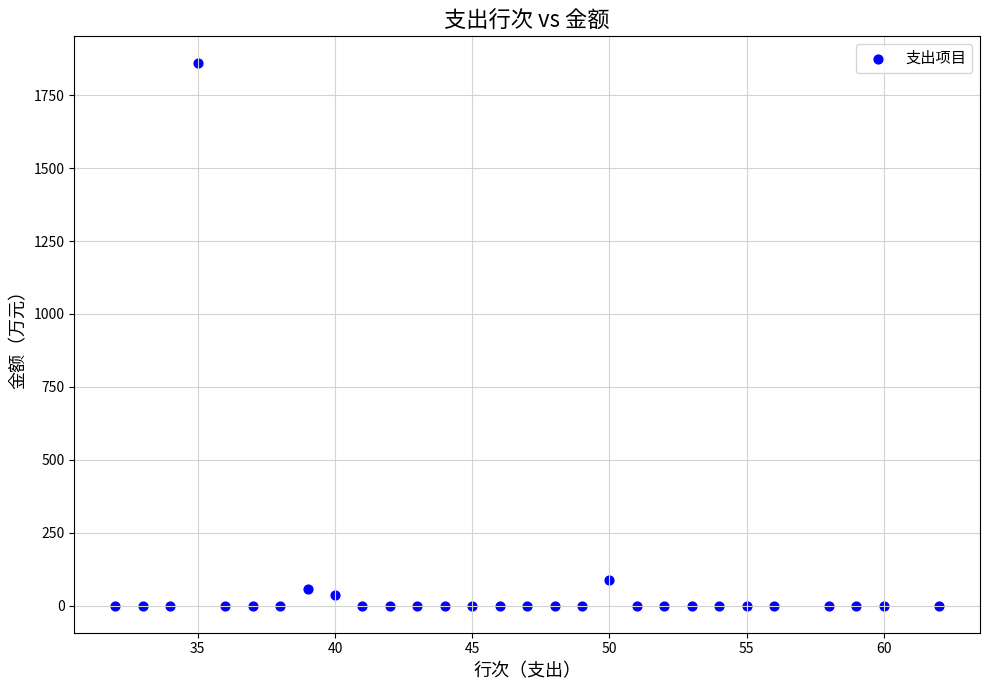

What is the range of Y values (max minus min)?

1859.2